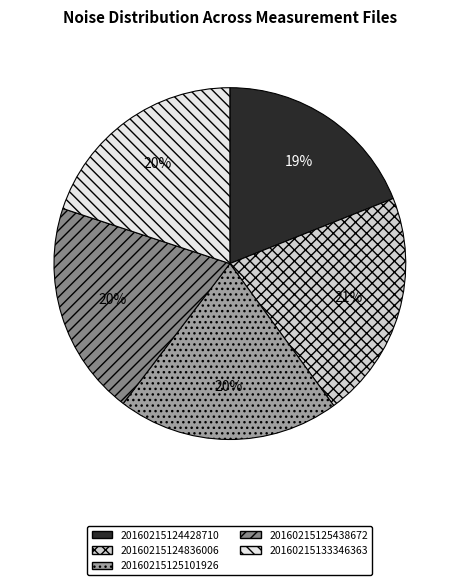

How many segments does this pie chart have?

5